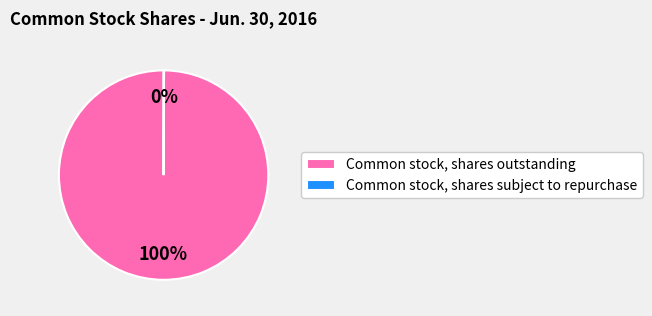

To the nearest percent, what is the average slice percentage?

50%